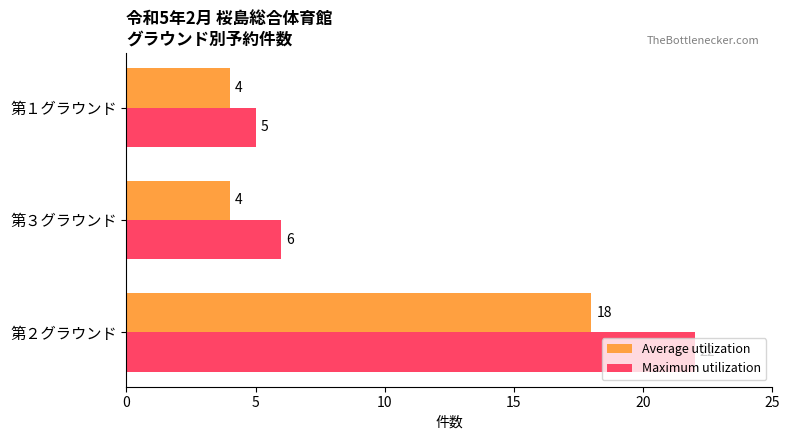

Which series has the largest range (max minus min)?

Maximum utilization